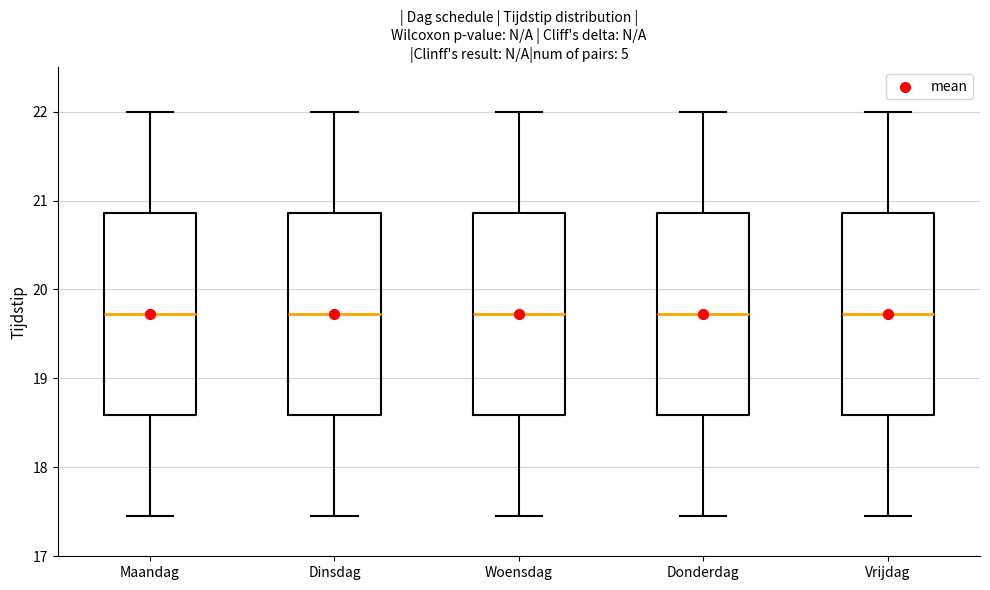

Where does the upper whisker of the box for Woensdag end on the y-axis? The values are not printed on the chart, so give them approximately, as read against the axis.

22.0